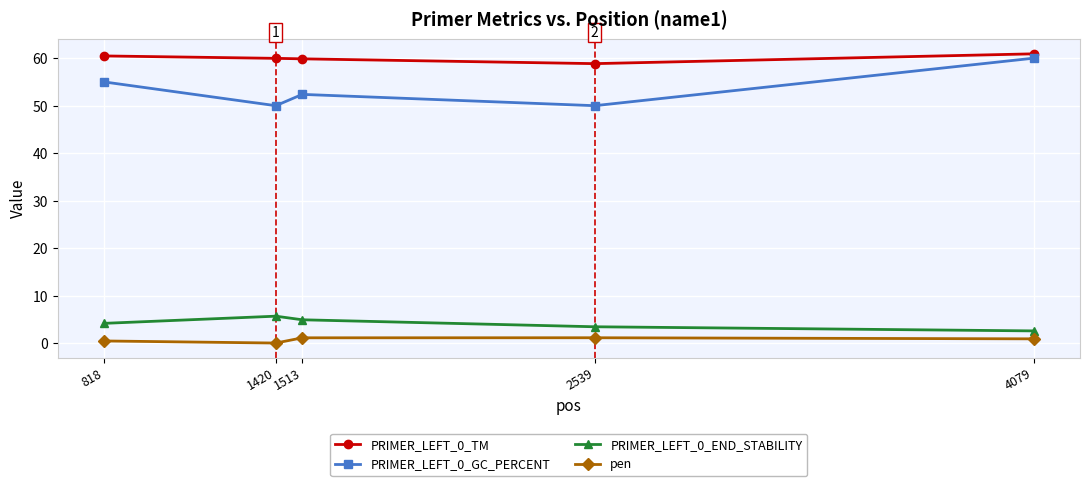

The PRIMER_LEFT_0_GC_PERCENT series shows 30.8 at 1513. True or false?

False